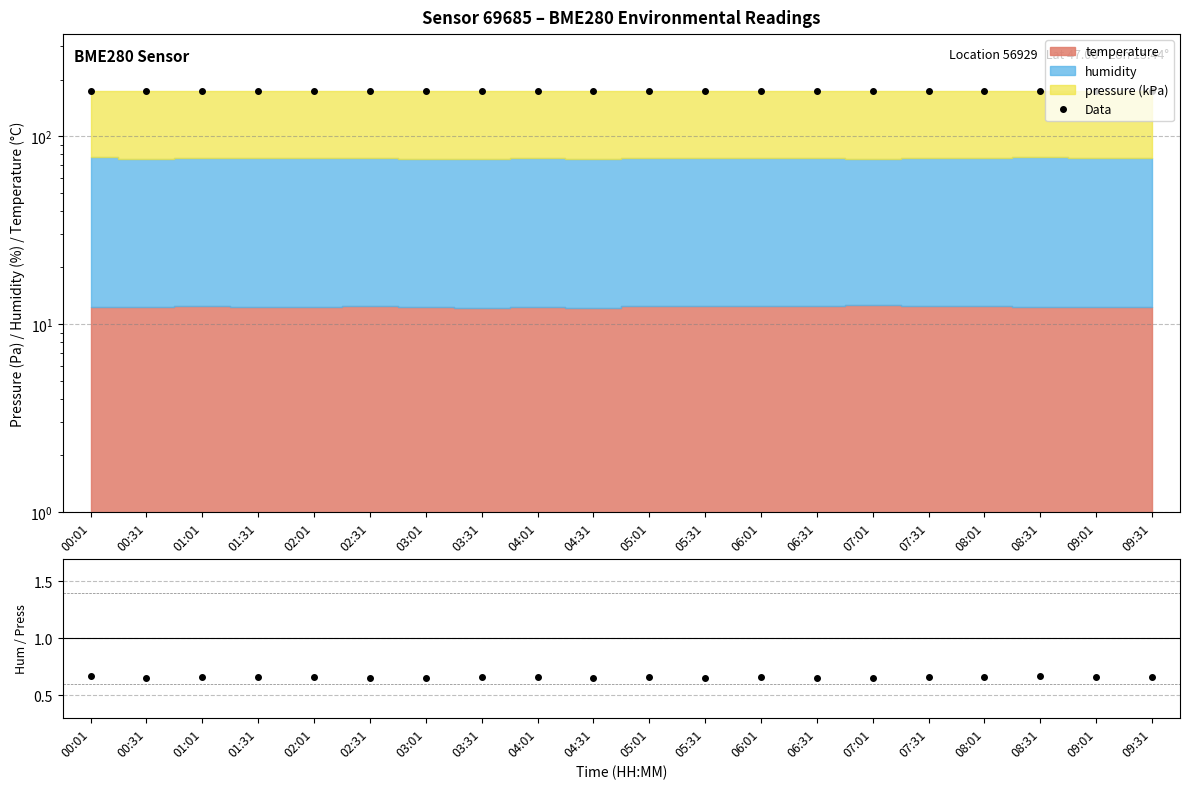

Reading left to right, extract all data points from this chart.

Data: 174.2	173.1	173.5	173.9	173.6	173.2	172.9	173.0	173.2	172.8	173.4	173.2	173.6	173.2	172.8	173.8	173.5	174.5	173.8	173.6
humidity / pressure(kPa): 0.7	0.7	0.7	0.7	0.7	0.7	0.7	0.7	0.7	0.7	0.7	0.7	0.7	0.7	0.6	0.7	0.7	0.7	0.7	0.7